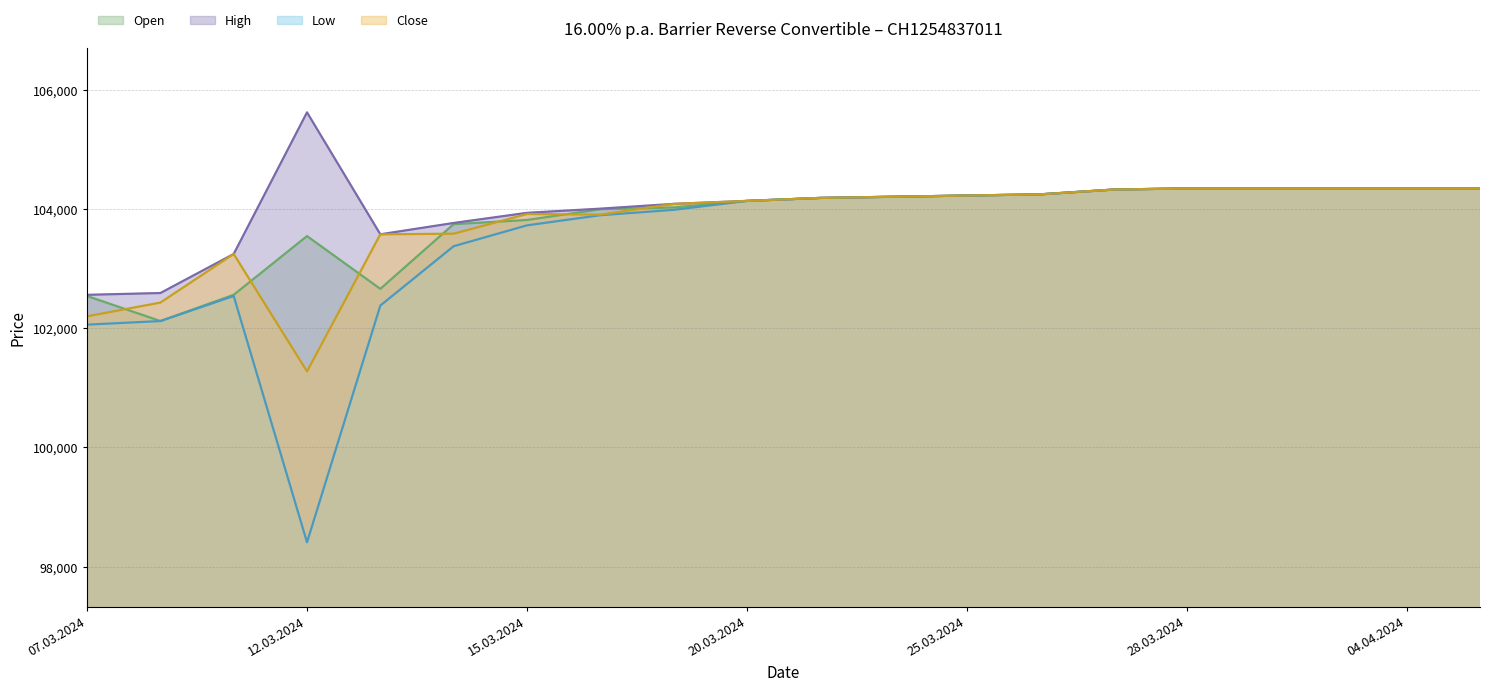

At which category is the sum across all series the highest?

28.03.2024